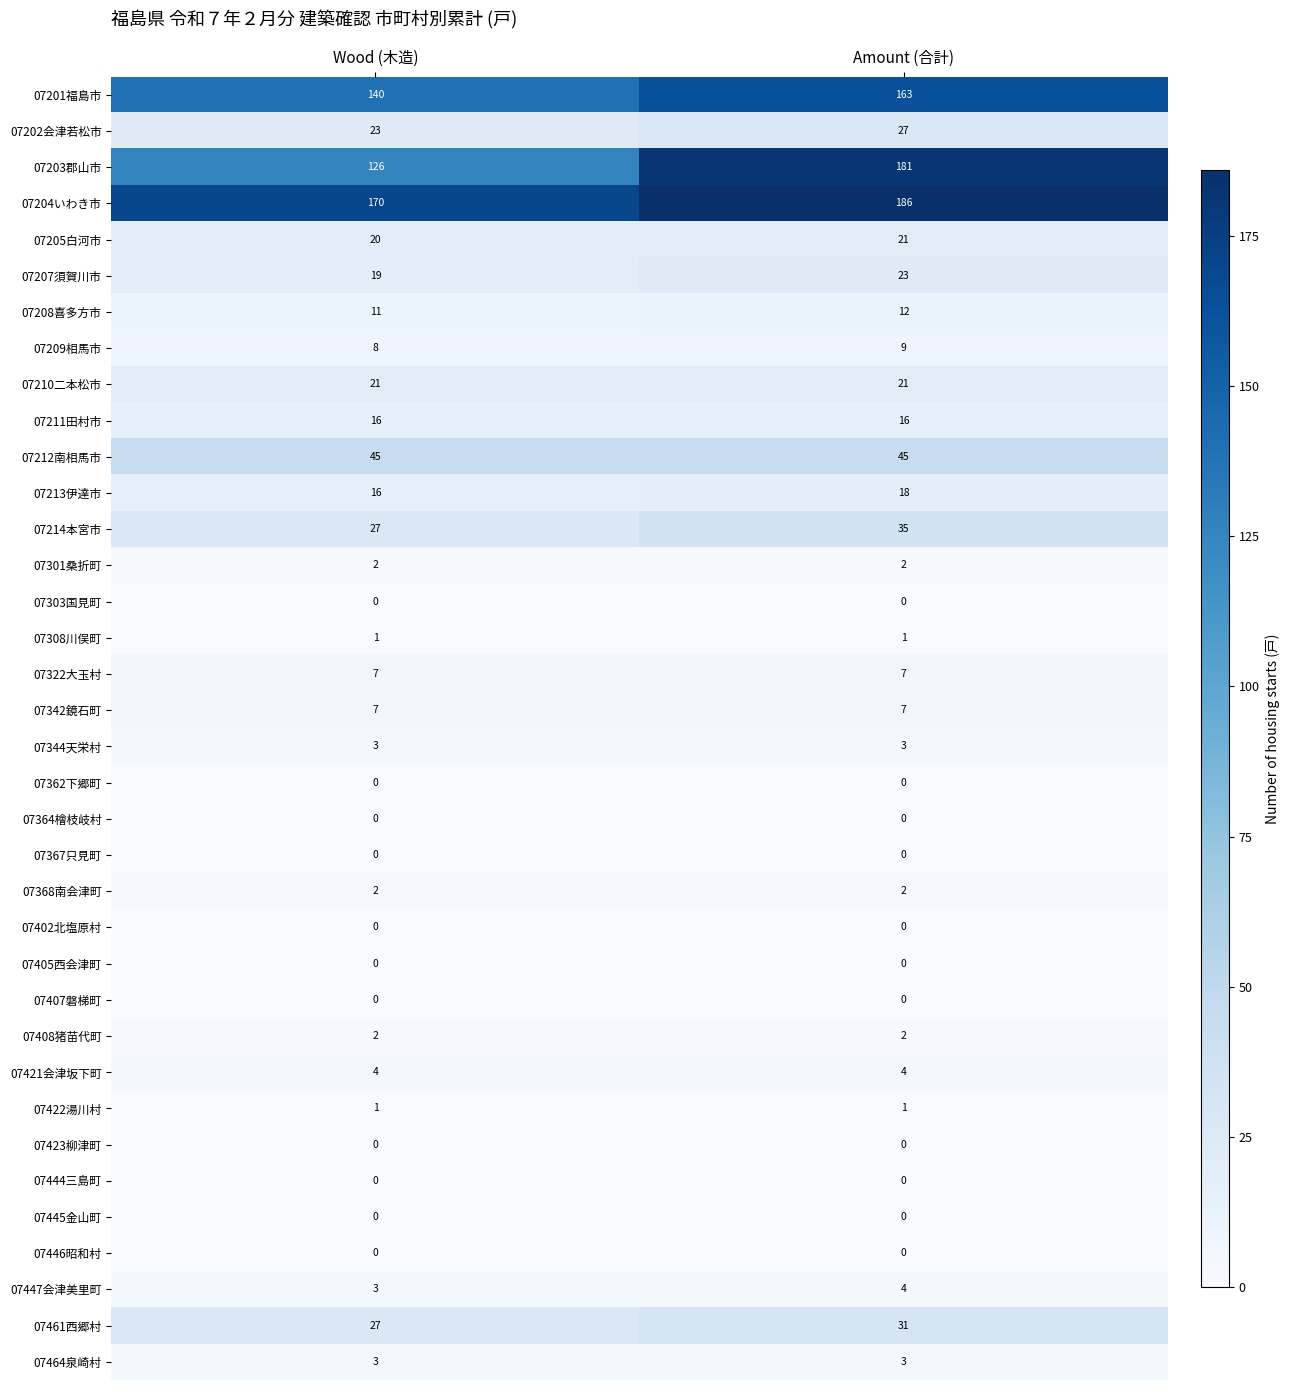

At which category is the sum across all series the highest?

Amount (合計)